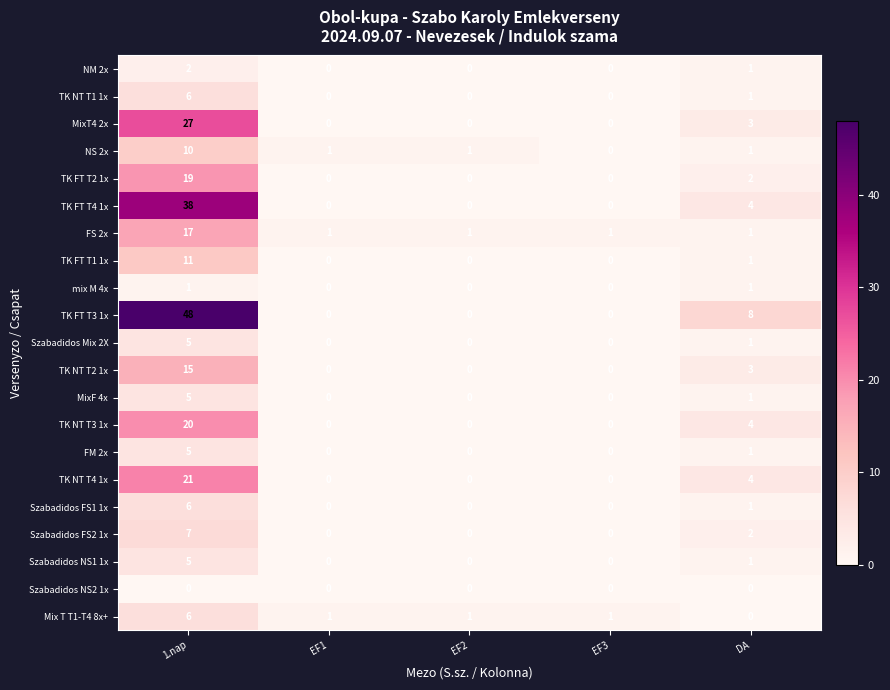

What is the difference between the highest and lowest values at EF3?

1